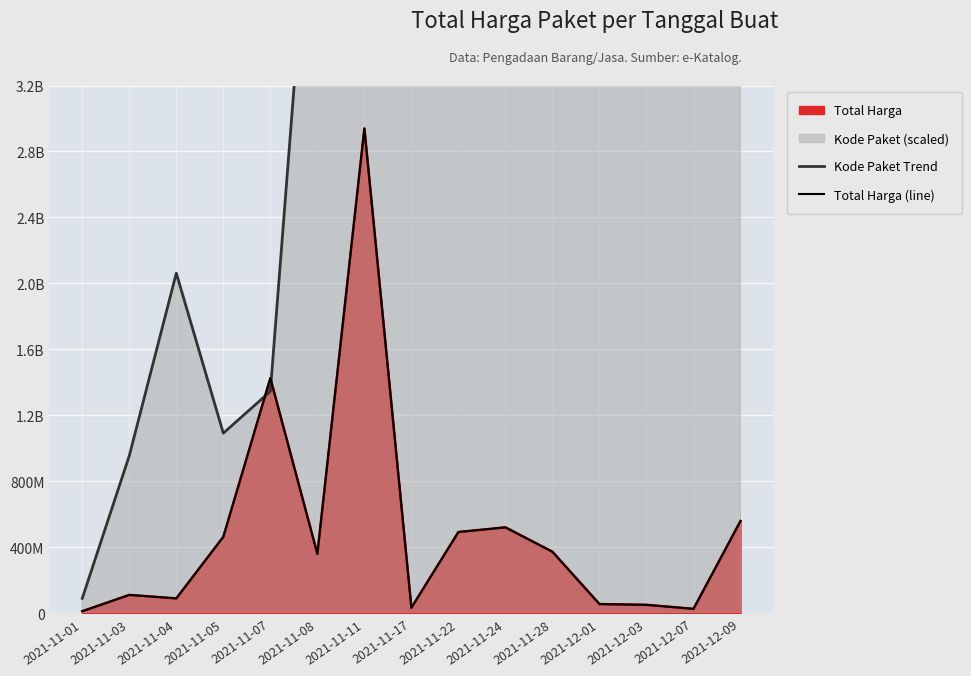

In Kode Paket Trend, how many points are higher than both neighbors (excluding endpoints)?

3